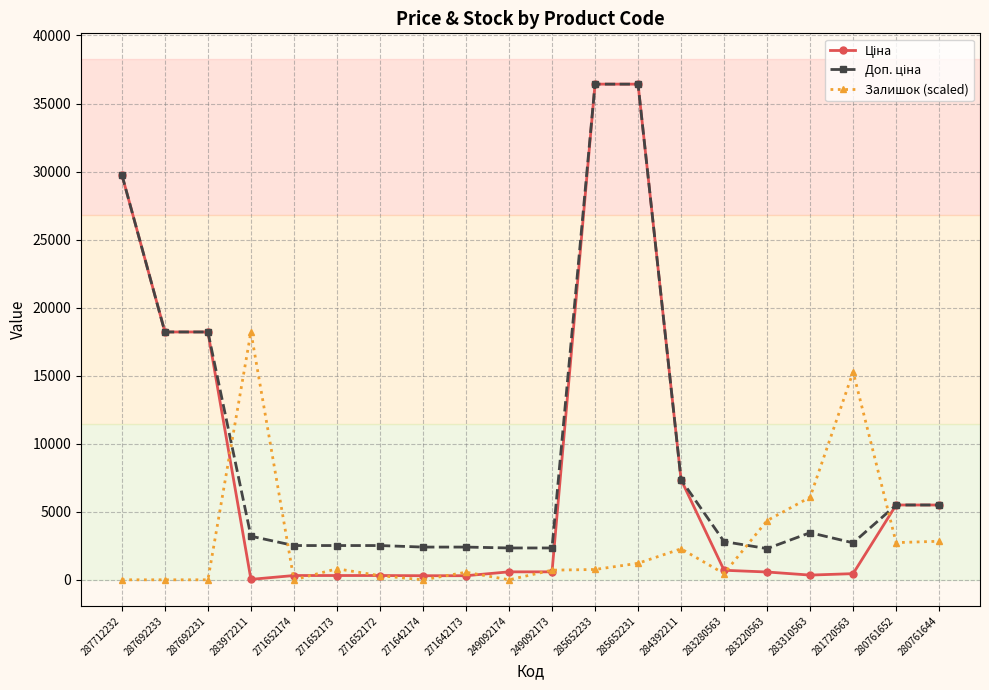

At how many categories does at least one series exceed 28144?

3